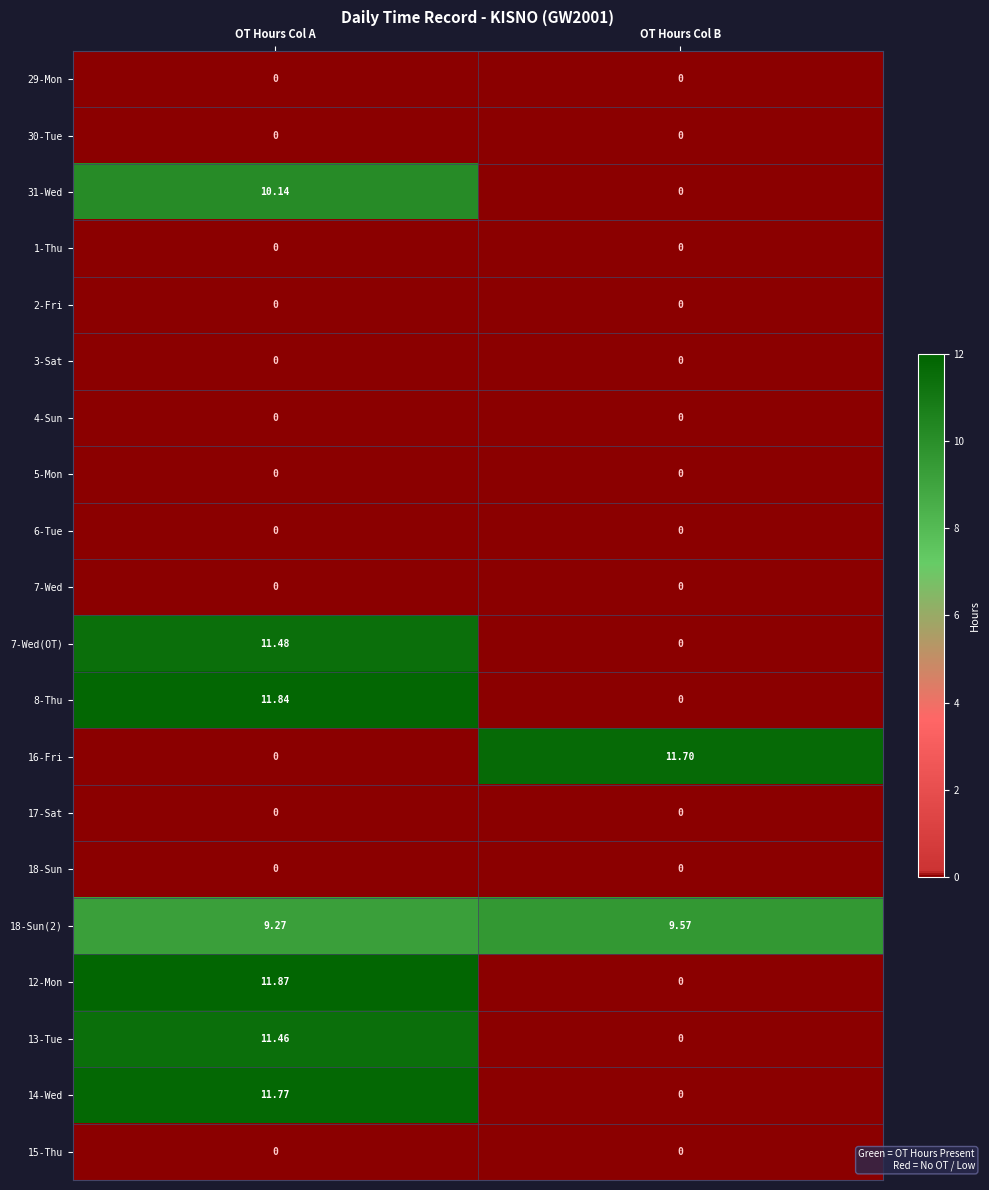

Which label corresponds to the largest value in the chart?

OT Hours Col A